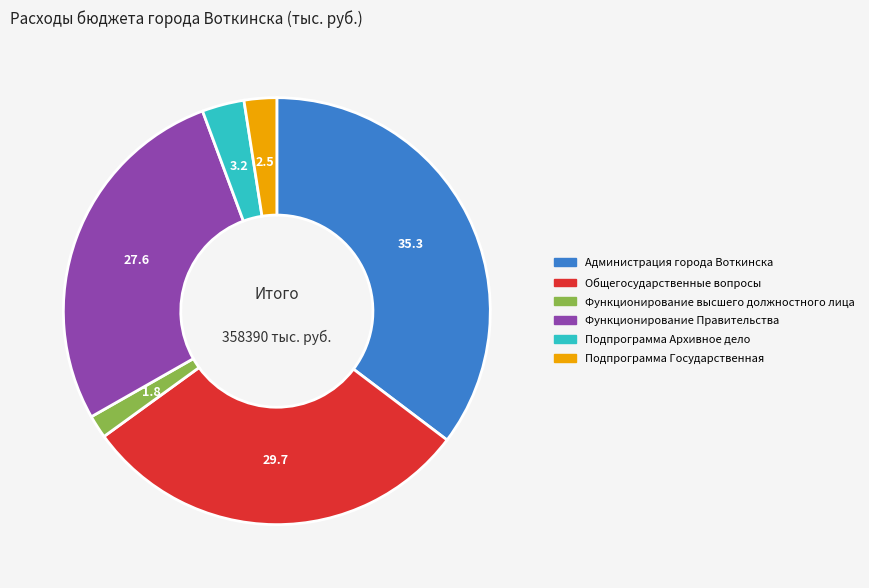

Approximately how many times larger is the value at Администрация города Воткинска compared to Функционирование высшего должностного лица?

20.2